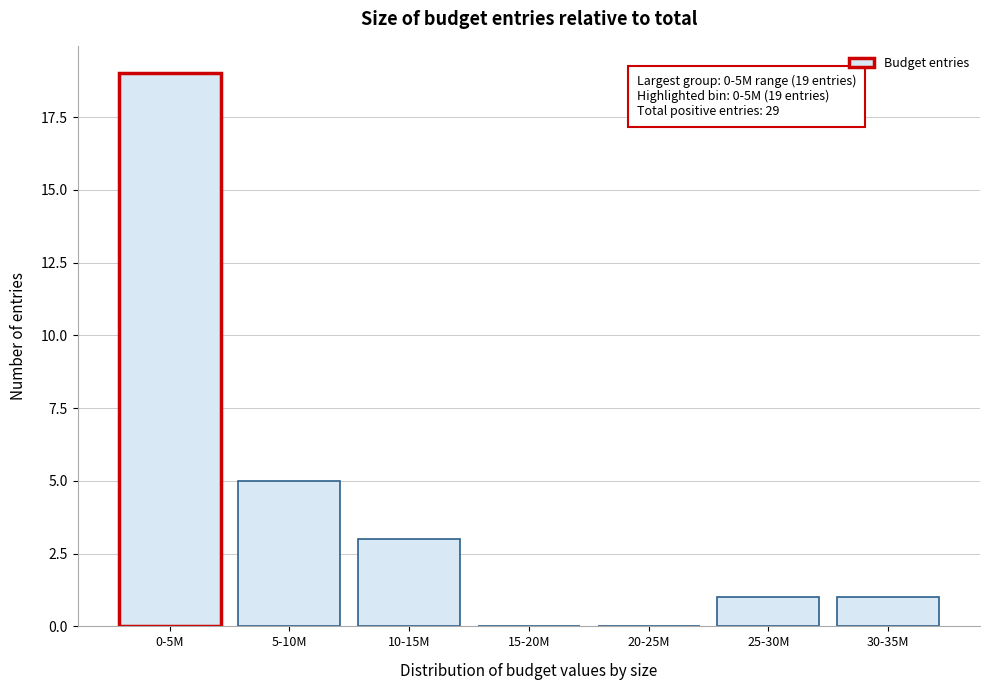

Reading right to left, transcribe all the data shown in this chart.

30-35M=1	25-30M=1	20-25M=0	15-20M=0	10-15M=3	5-10M=5	0-5M=19